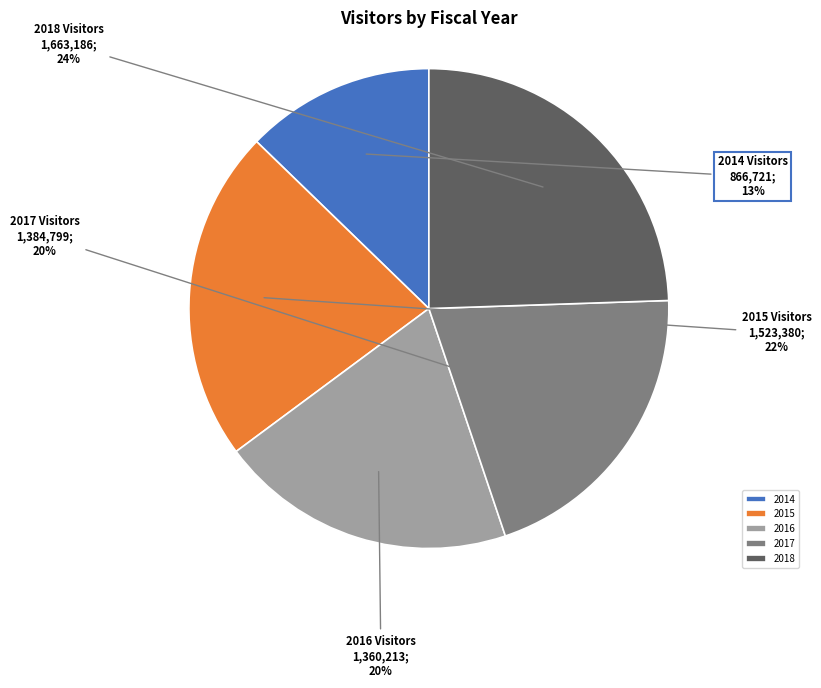

How many slices are in this pie chart?

5